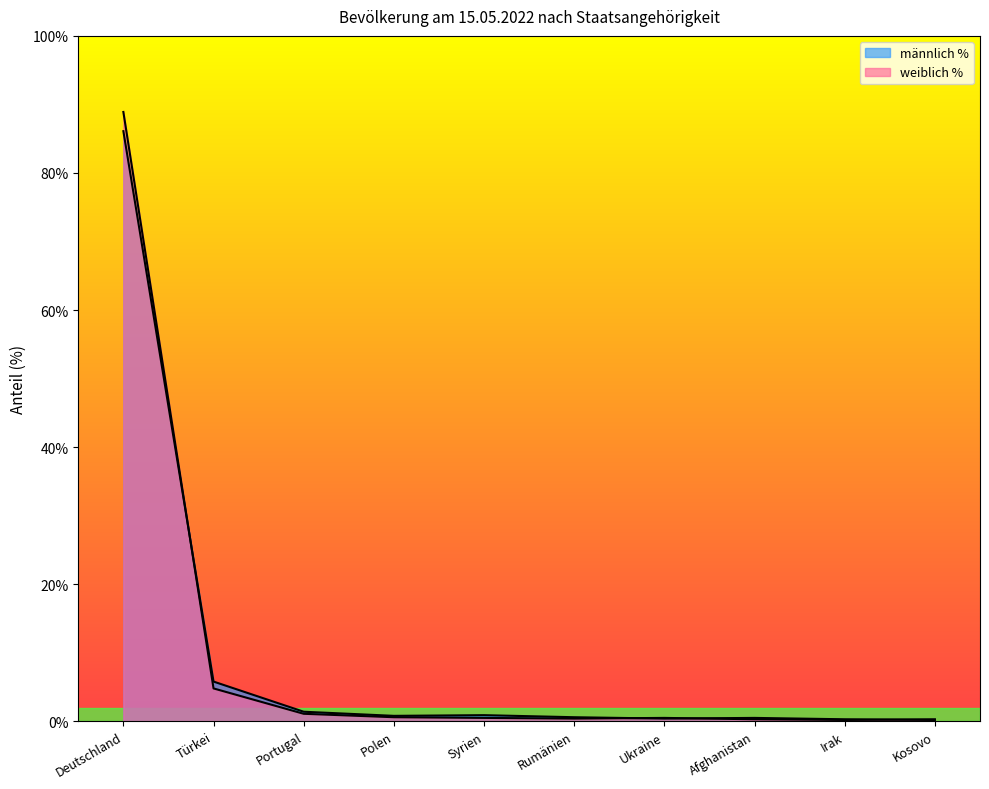

What is the maximum value for männlich %?

86.1